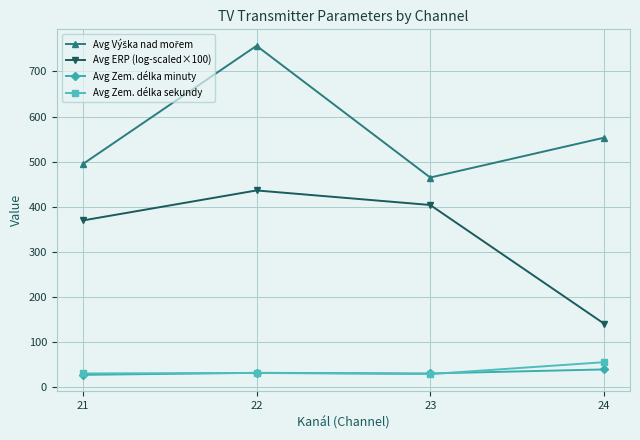

Rank the categories by Avg ERP (log-scaled×100) value from lowest to highest.

24, 21, 23, 22